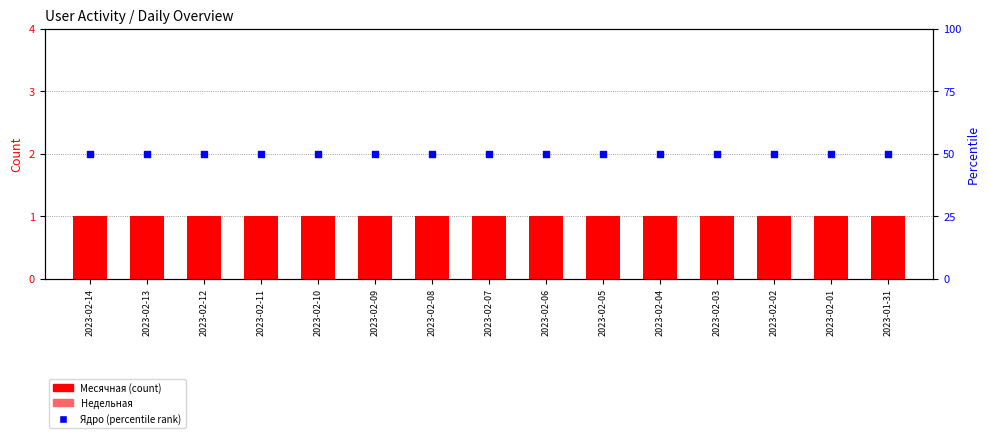

Is the value of Недельная at 2023-02-14 greater than the value of Ядро (percentile) at 2023-02-06?

No